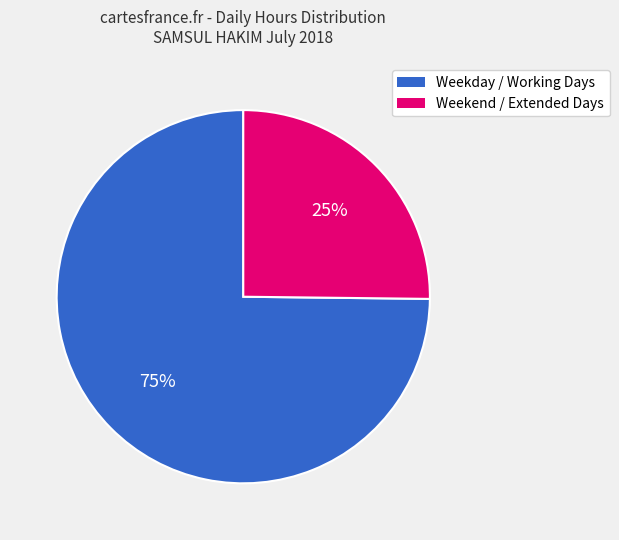

Count the number of slices in the pie.

2